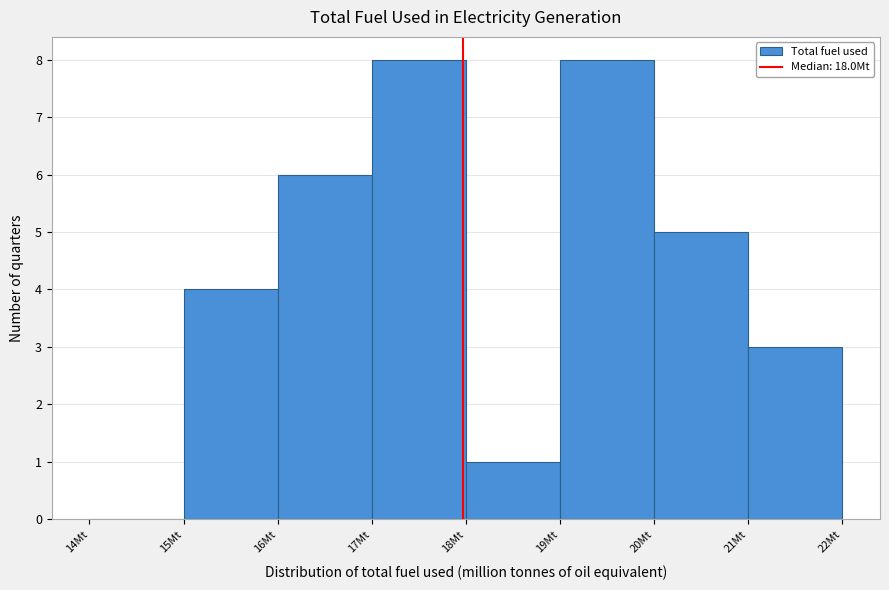

How tall is the bar that spans 15 to 16 on the x-axis? The values are not printed on the chart, so give them approximately, as read against the axis.

4